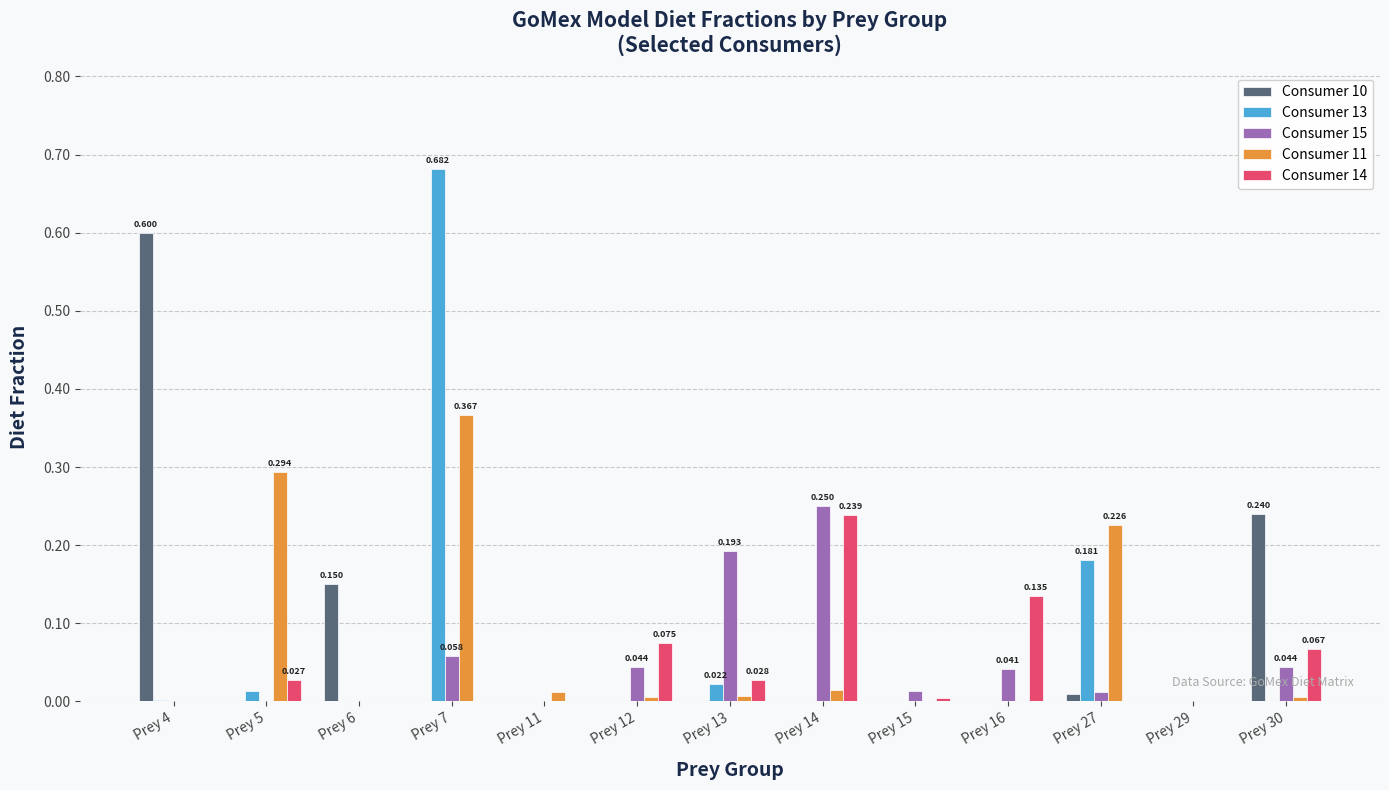

What is the sum of all Consumer 11 values?

0.9